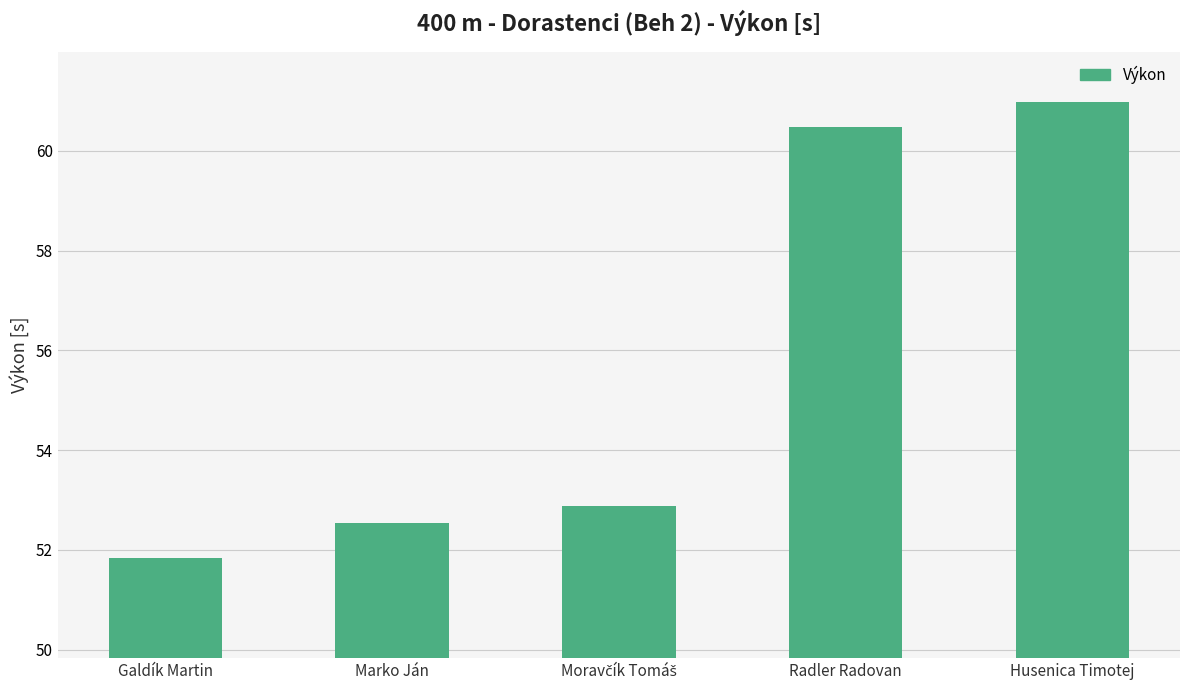

What position from the left is Marko Ján?

2